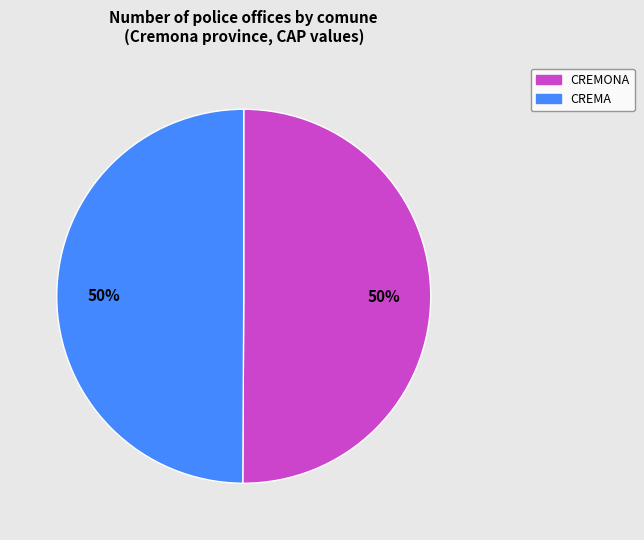

Do CREMA and CREMONA together represent more than half of the pie?

Yes